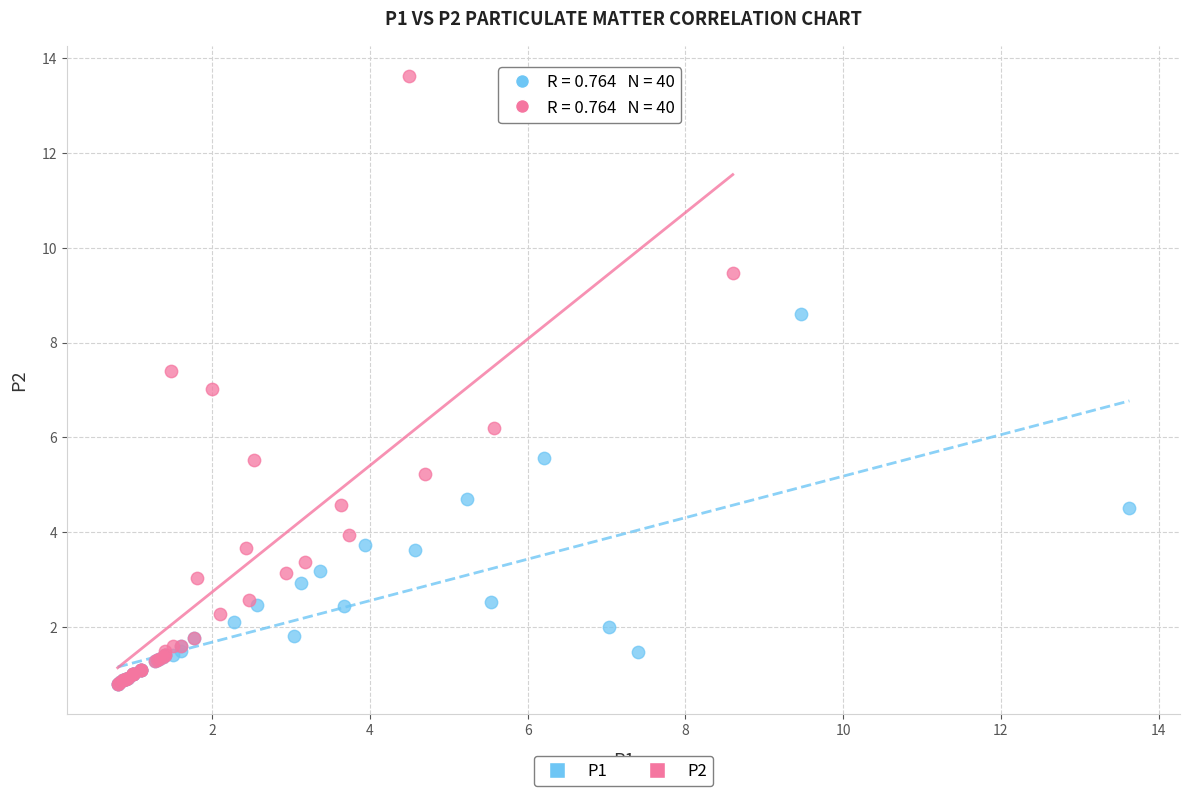

Which series has the widest spread of Y values?

P2